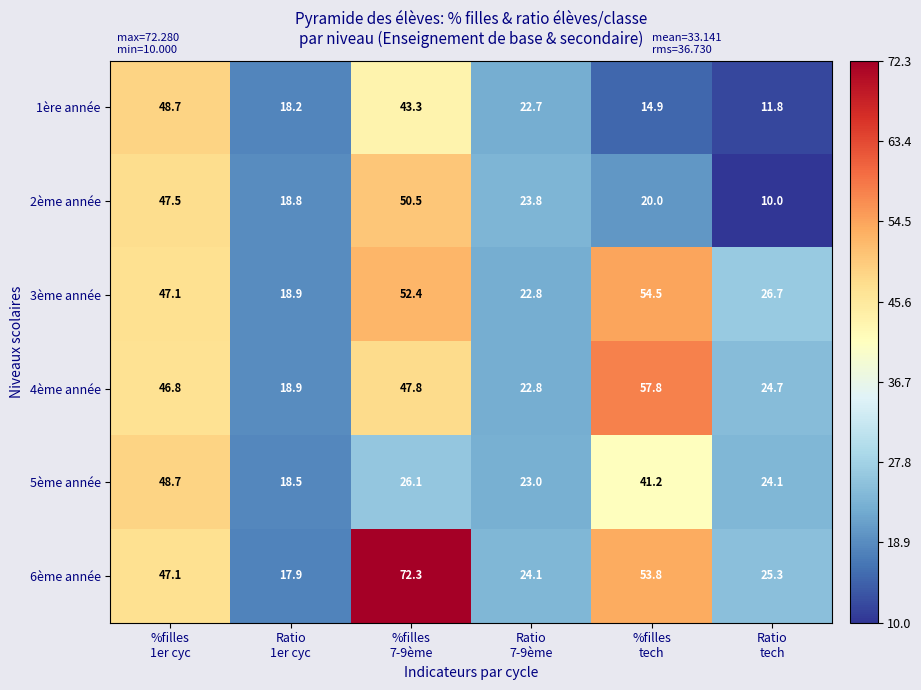

Which series has the widest spread of values?

6ème année